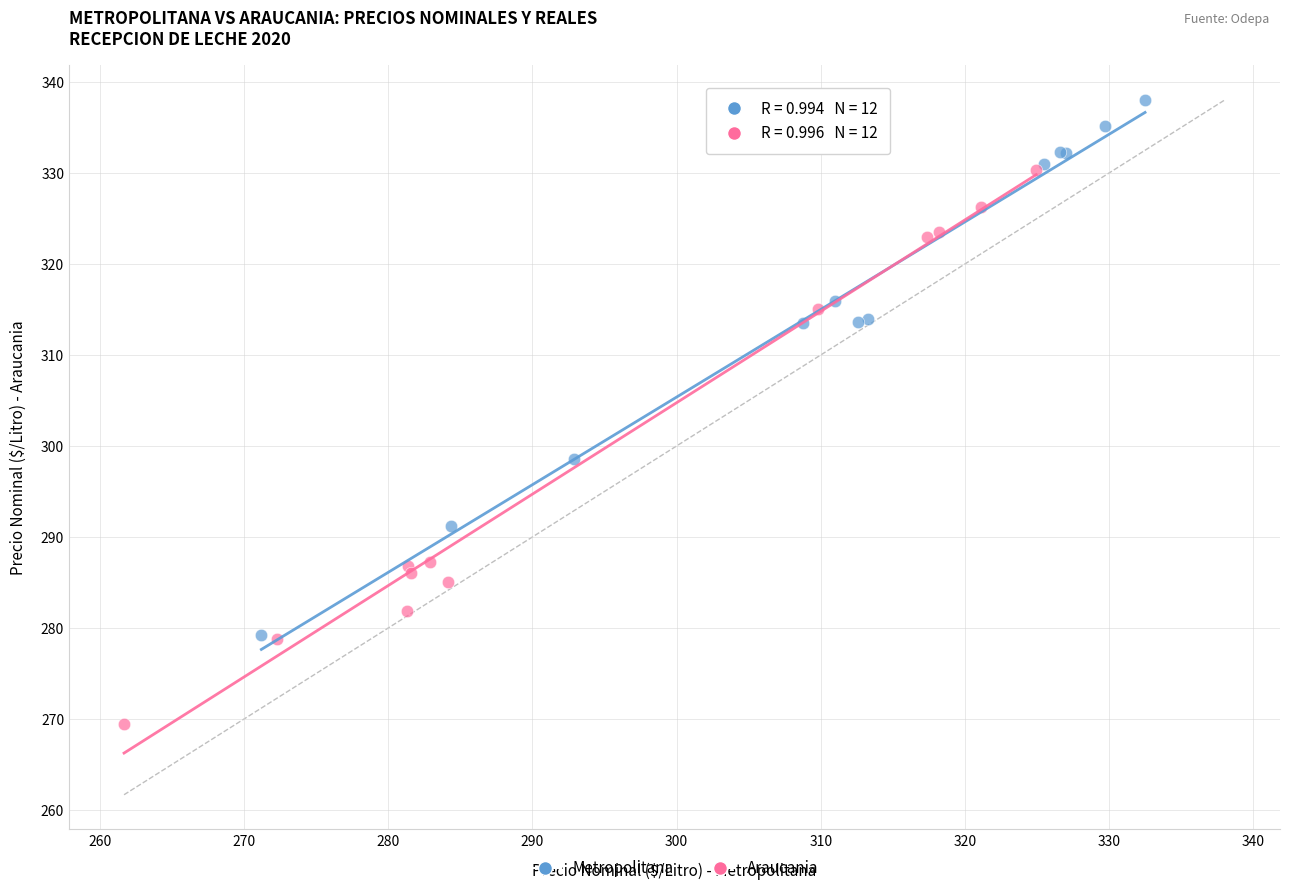

Which series contains the highest Y value?

Metropolitana